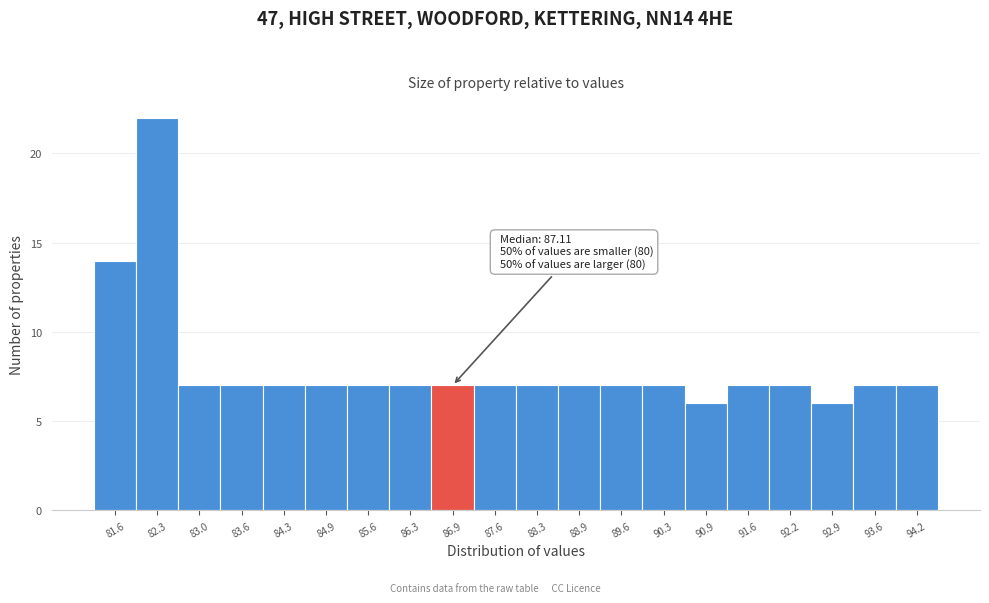

Reading right to left, list all the values displayed in this chart.

94.2=7	93.6=7	92.9=6	92.2=7	91.6=7	90.9=6	90.3=7	89.6=7	88.9=7	88.3=7	87.6=7	86.9=7	86.3=7	85.6=7	84.9=7	84.3=7	83.6=7	83.0=7	82.3=22	81.6=14